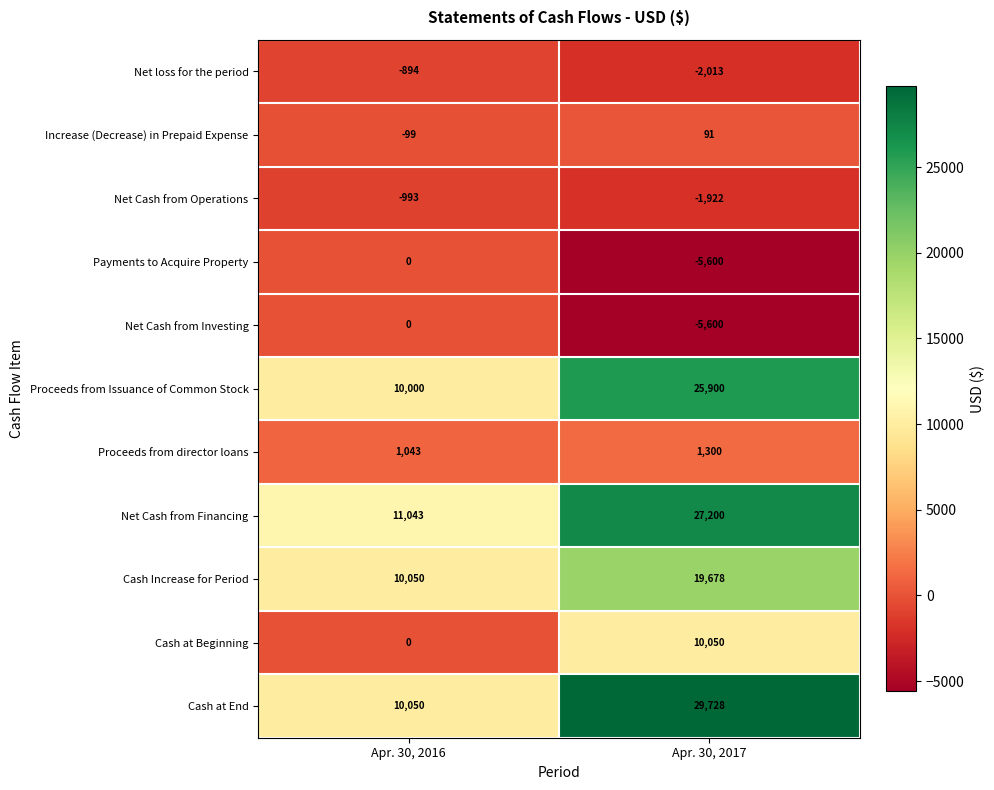

What is the difference between the maximum and minimum values in the Proceeds from director loans series?

257